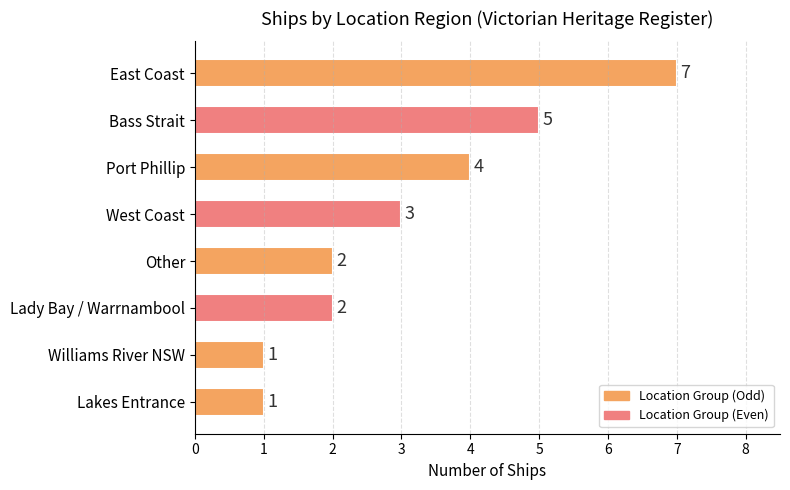

Reading top to bottom, what are all the values shown in this chart?

East Coast=7	Bass Strait=5	Port Phillip=4	West Coast=3	Other=2	Lady Bay / Warrnambool=2	Williams River NSW=1	Lakes Entrance=1